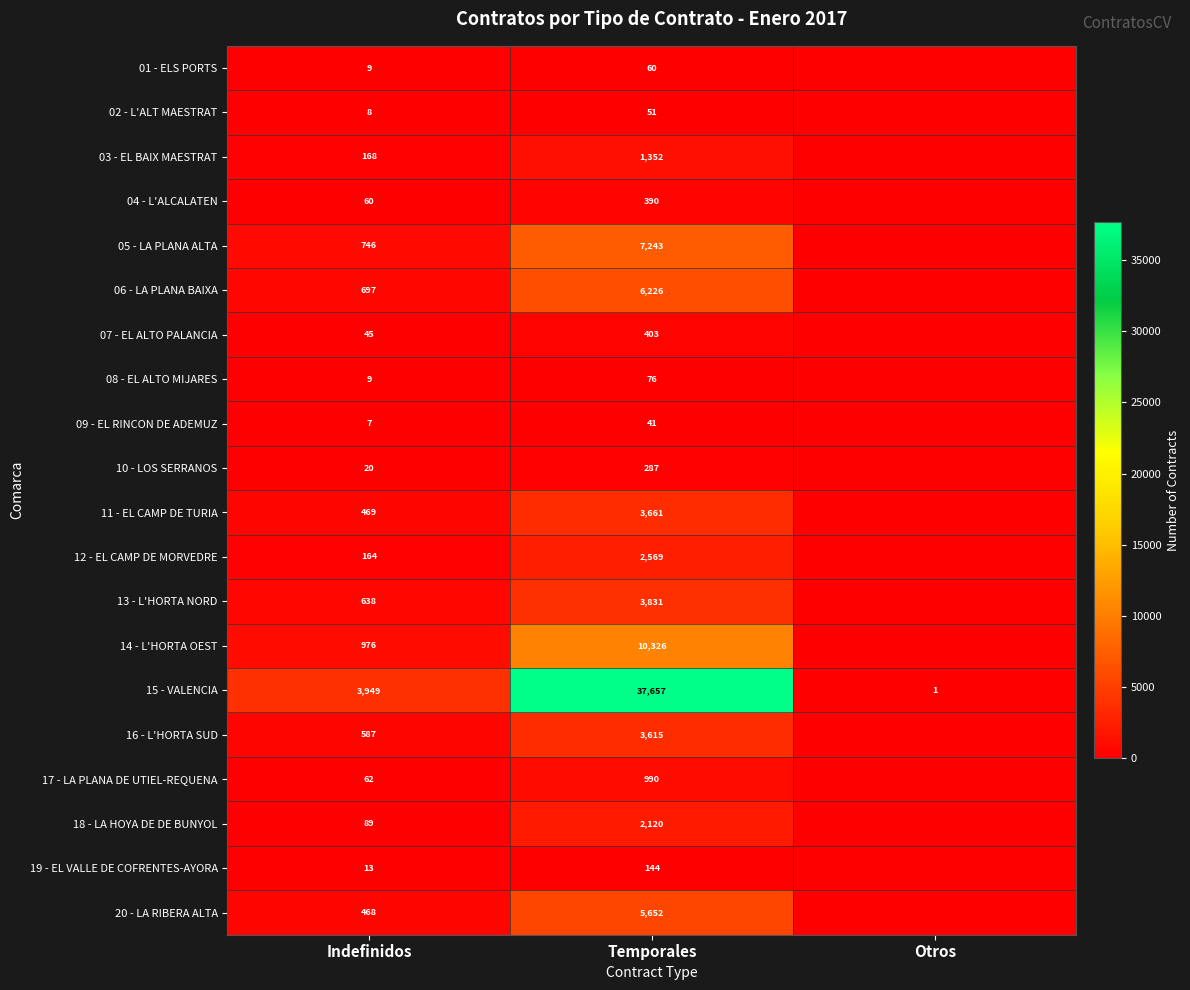

Is it true that 04 - L'ALCALATEN equals 390 at Temporales?

True